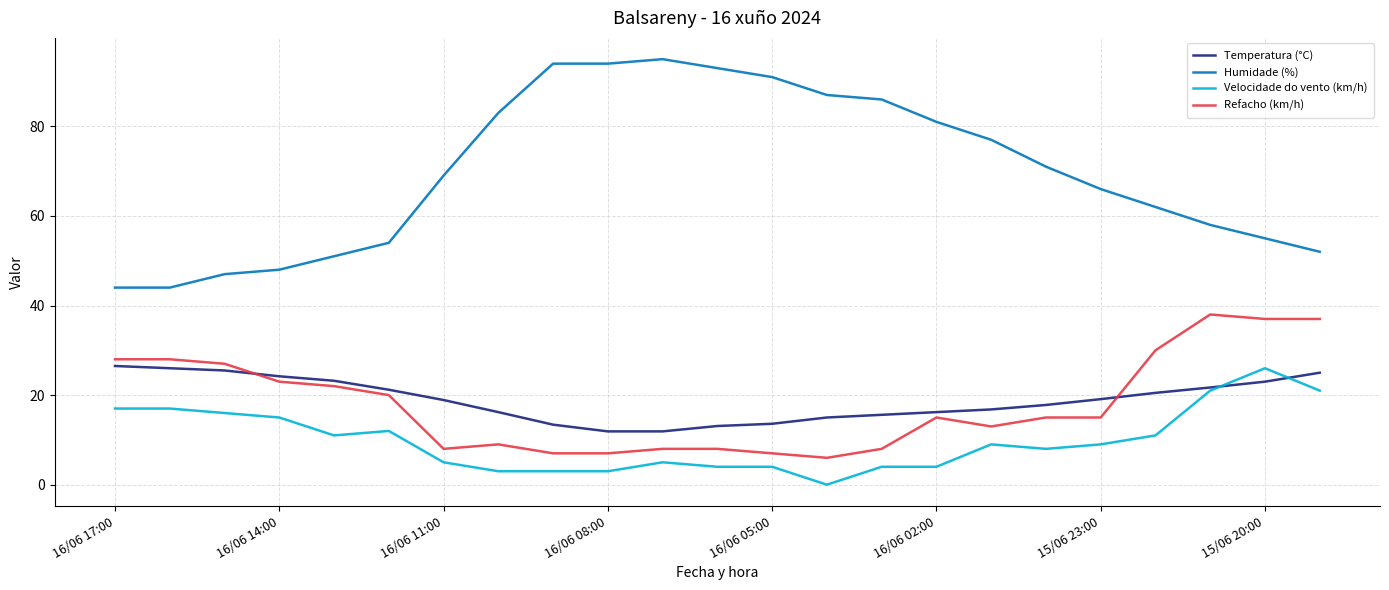

True or false: Refacho (km/h) and Temperatura (°C) intersect in this chart.

True